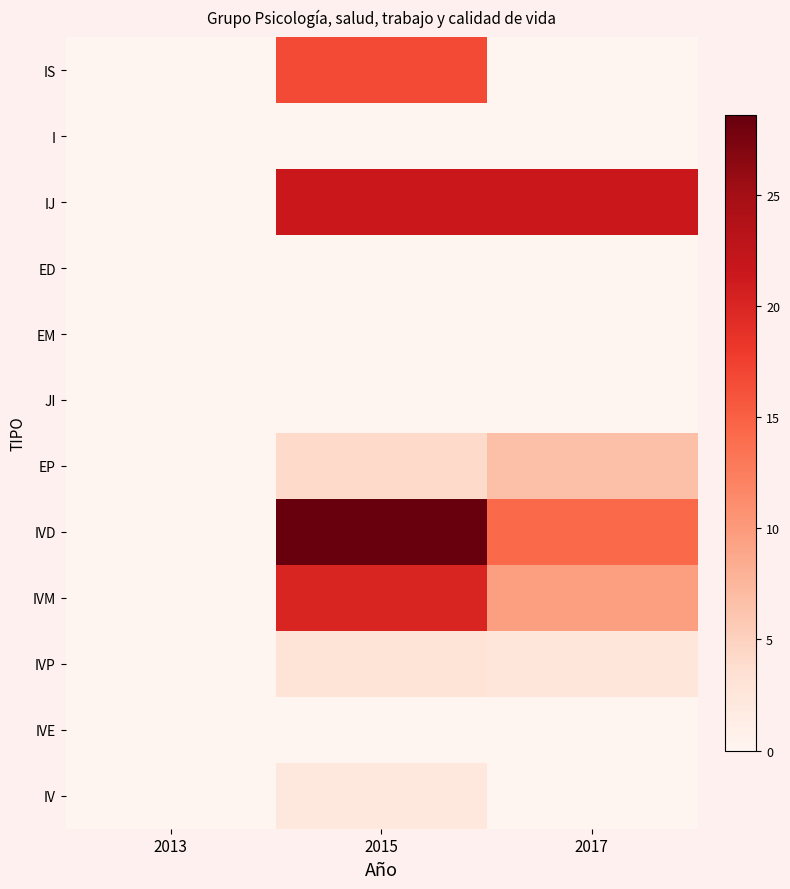

What is the maximum value shown in the chart?

28.6